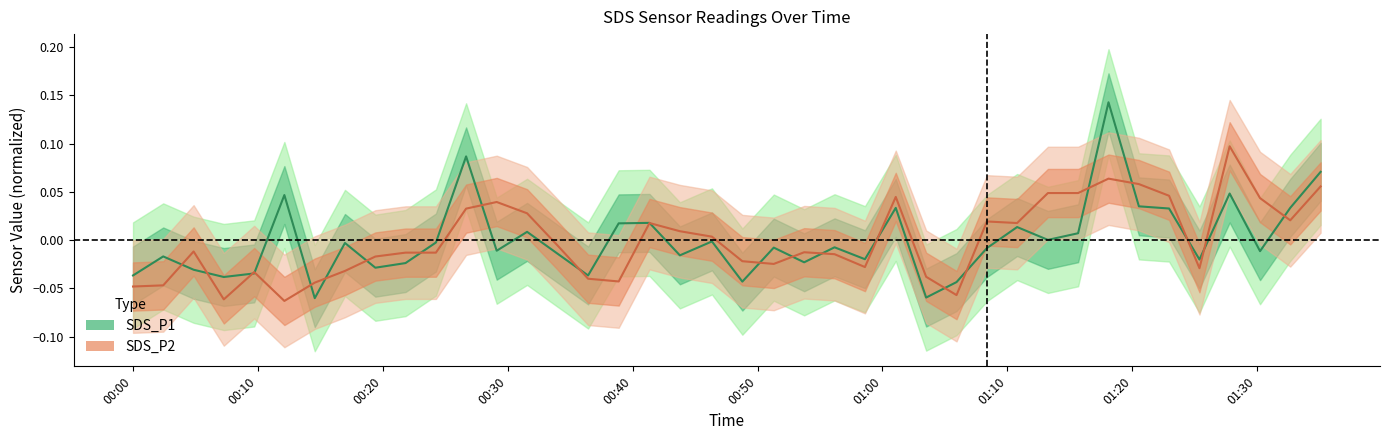

Rank the series at 2020/12/09 01:22:57 from highest to lowest value.

SDS_P2, SDS_P1